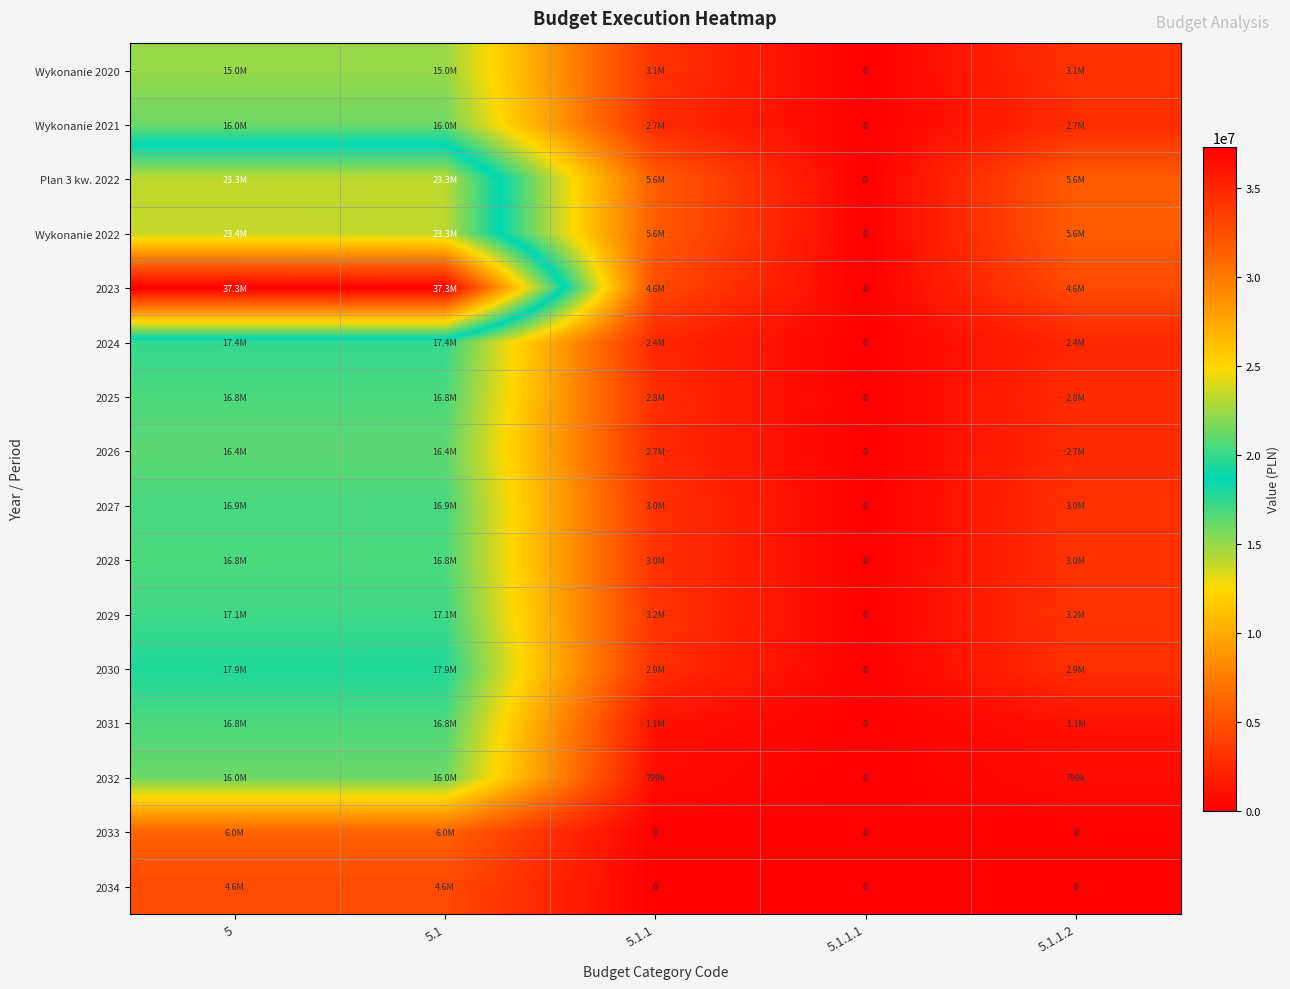

Which series has the widest spread of values?

2023